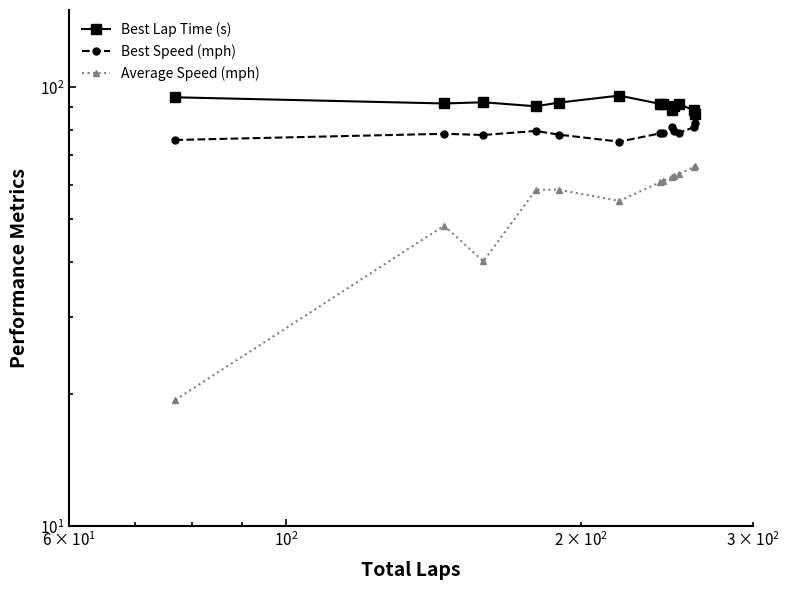

What is the sum of all Best Speed (mph) values?

1025.6